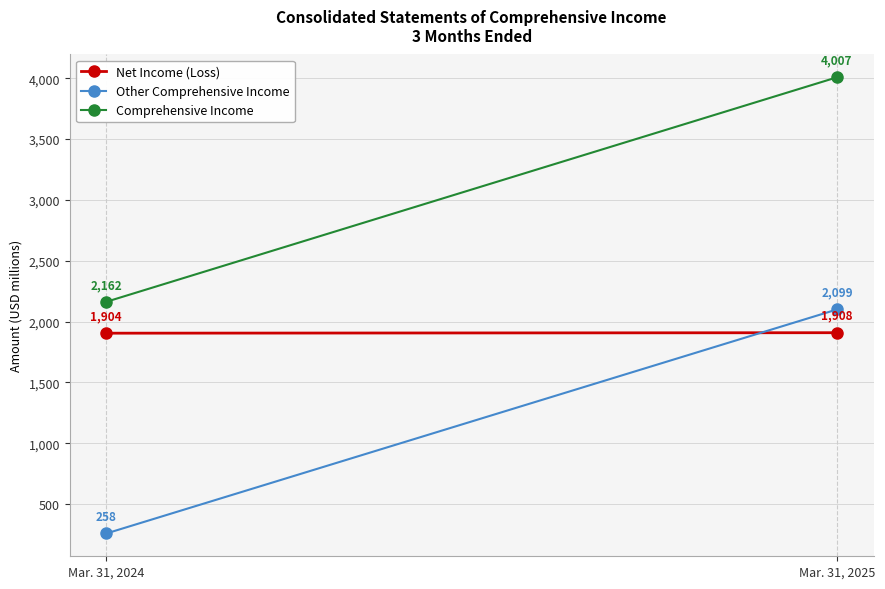

Where is Comprehensive Income nearest to the value 3084?

Mar. 31, 2024